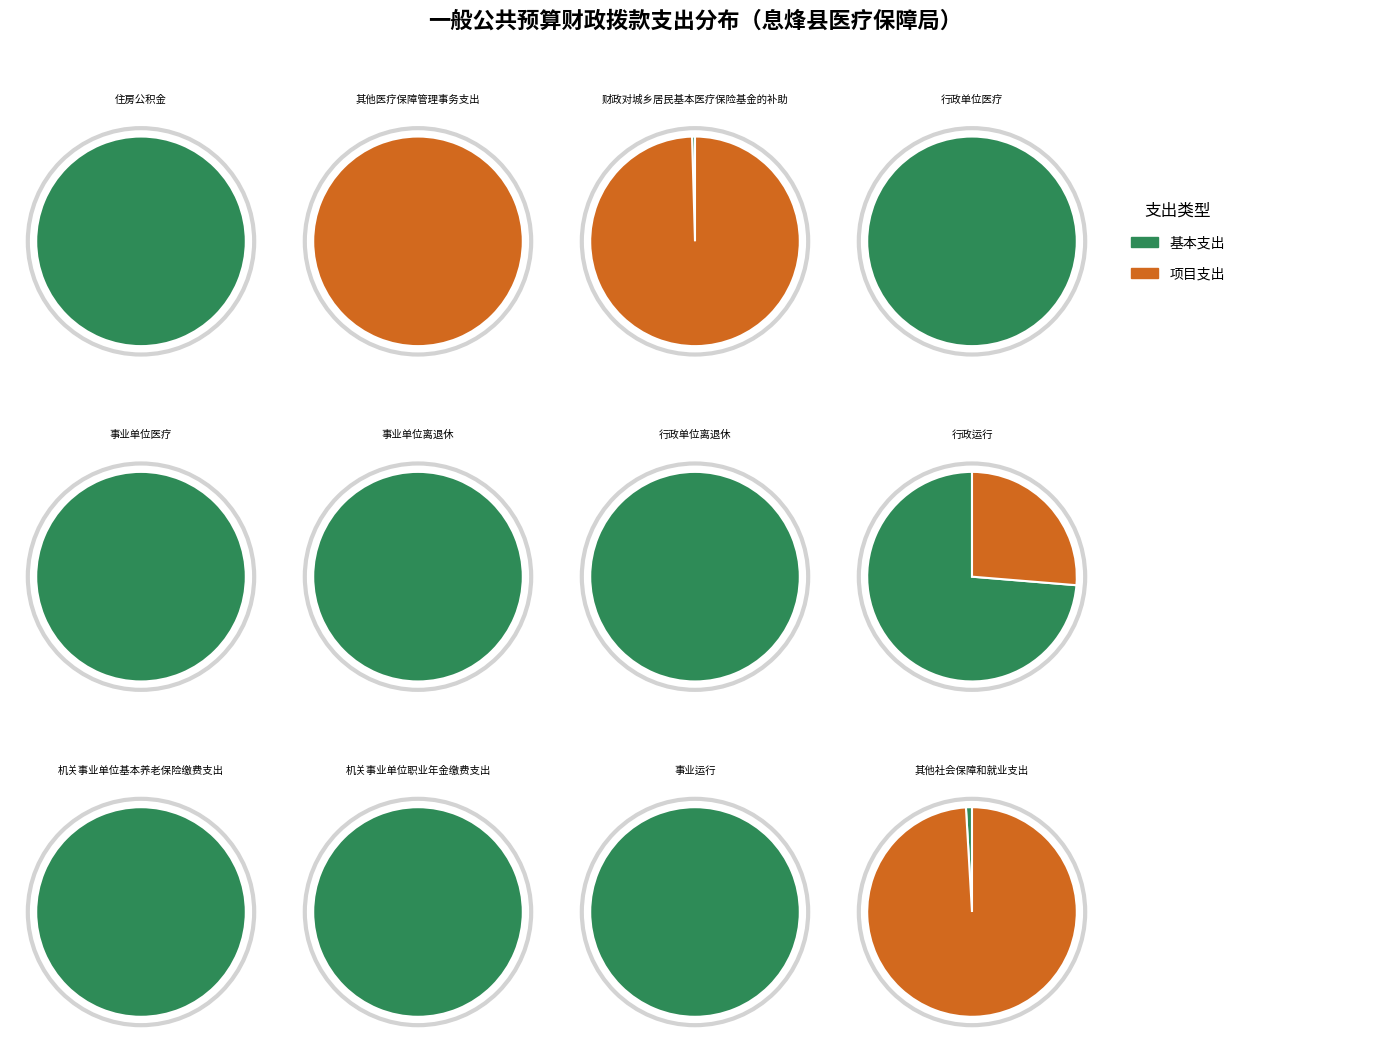

True or false: 机关事业单位职业年金缴费支出 accounts for 1% of the total.

False